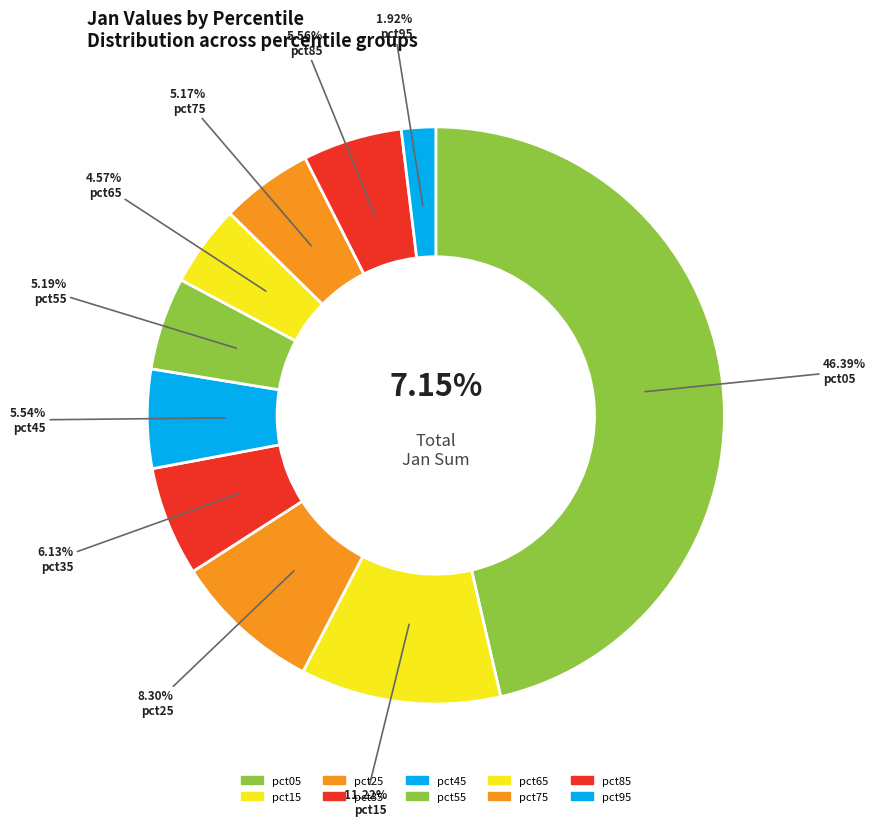

What is the largest slice in the pie chart?

pct05